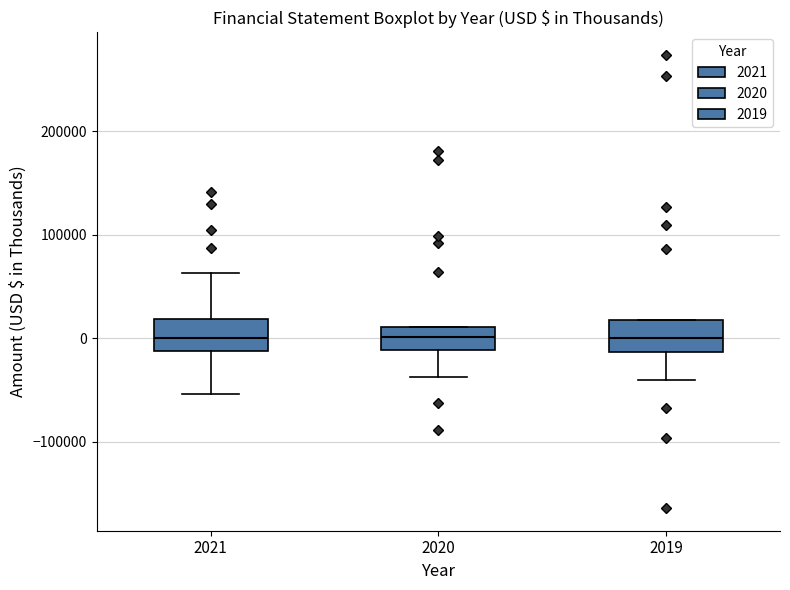

Where does the median line of the box at x = 2019 sit on the y-axis? The values are not printed on the chart, so give them approximately, as read against the axis.

0